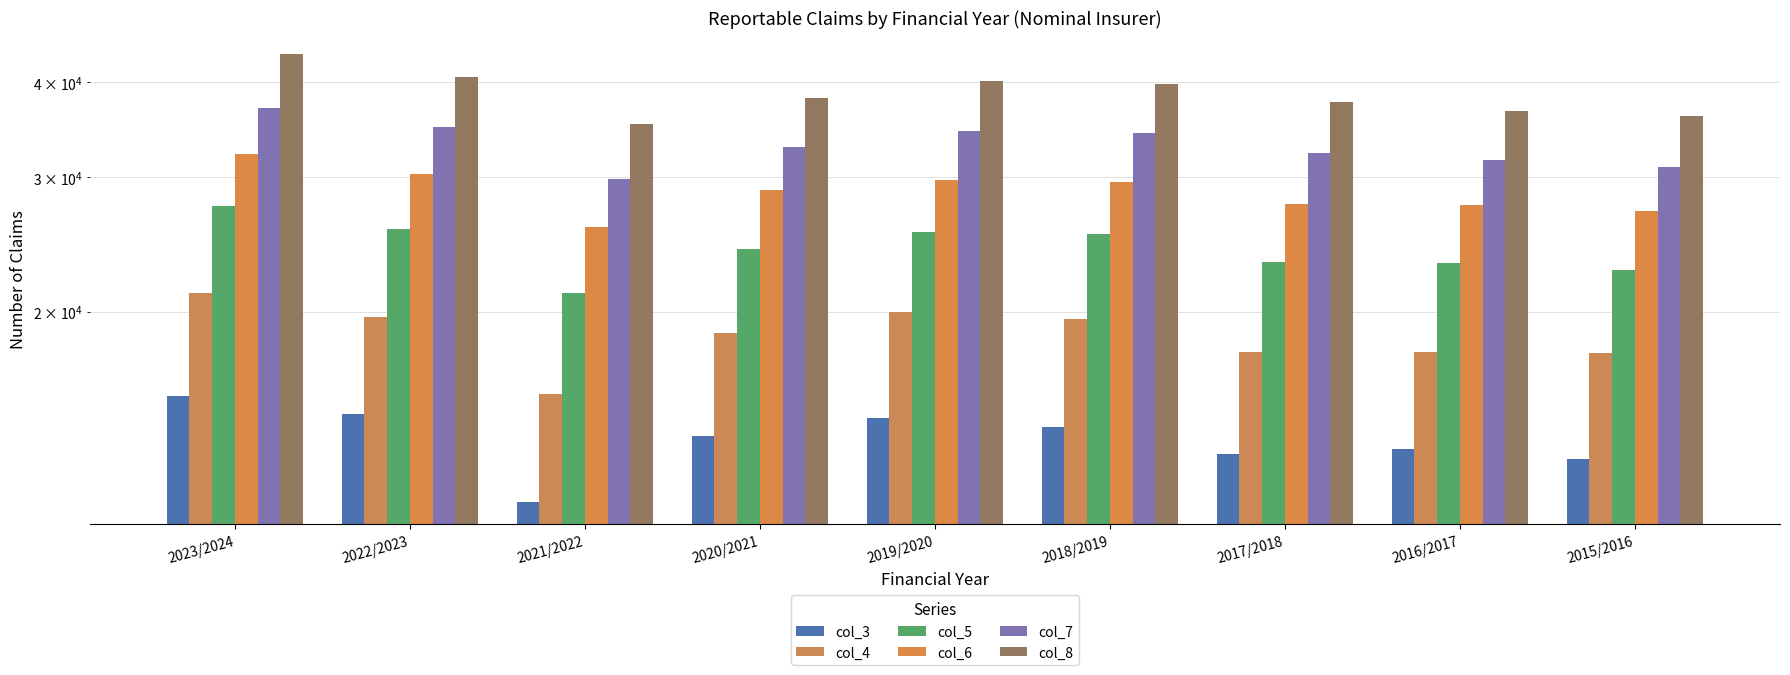

Between 2022/2023 and 2017/2018, which is larger?

2022/2023